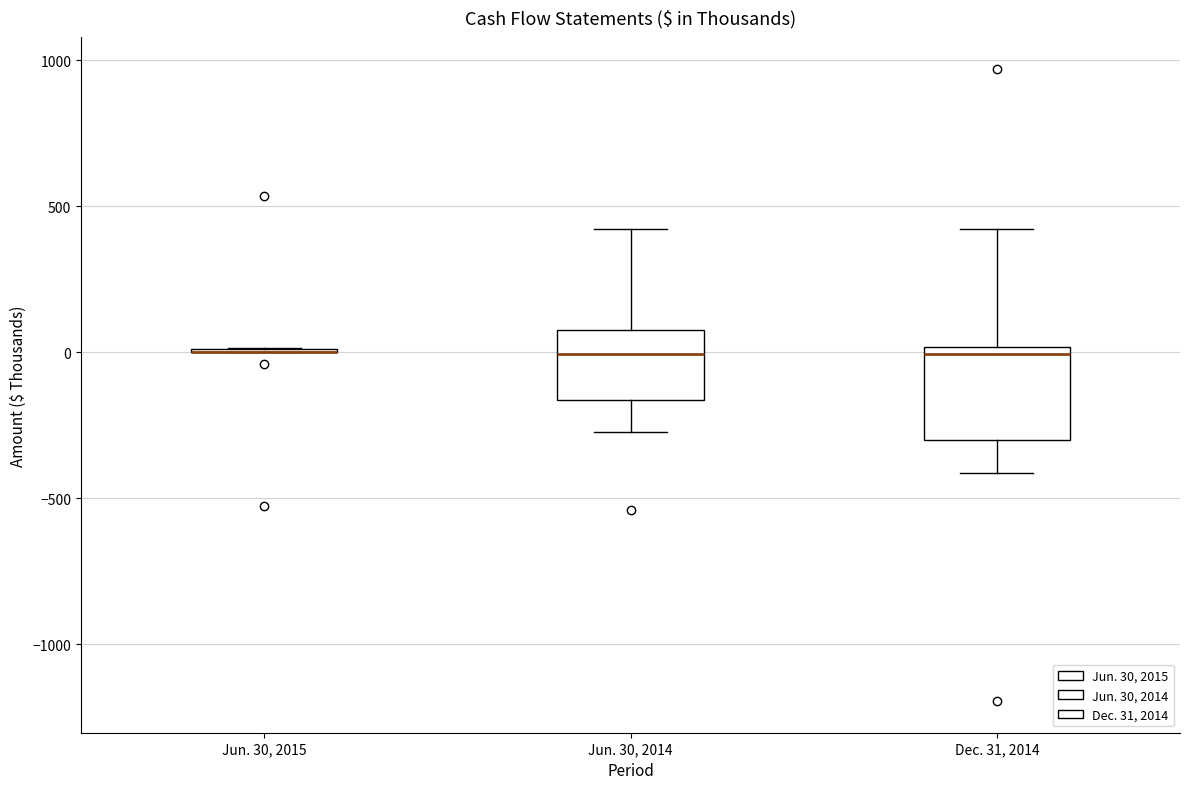

Reading left to right, read every box against the y-axis: the position of its median line, the range the box covers, and the ends of its whiskers. The values are not printed on the chart, so give them approximately, as read against the axis.

Jun. 30, 2015: box collapsed to a line at 0, whiskers 0 to 0
Jun. 30, 2014: median 0, box -150 to 100, whiskers -250 to 400
Dec. 31, 2014: median 0 (just below the box's upper edge), box -300 to 0, whiskers -400 to 400